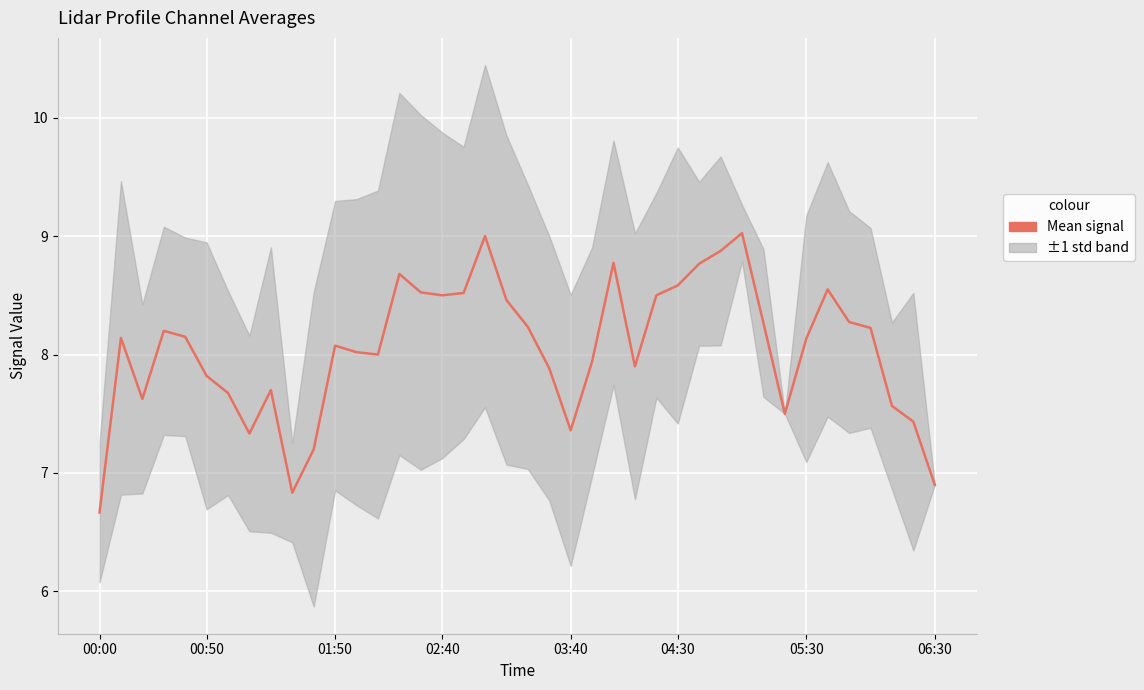

What is the difference between the maximum and minimum values?

2.4